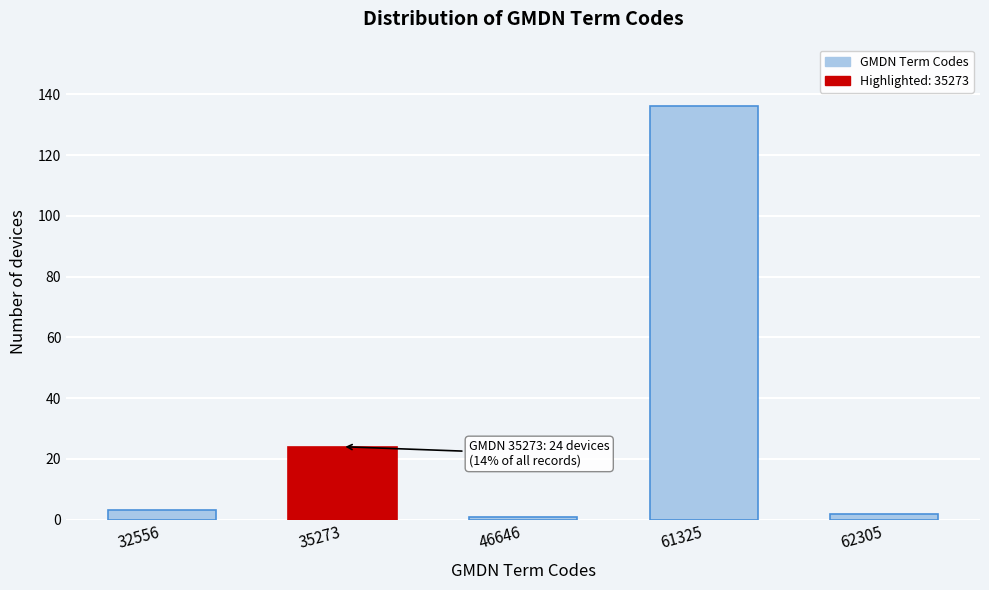

Reading left to right, what are all the values shown in this chart?

32556=3	35273=24	46646=1	61325=136	62305=2